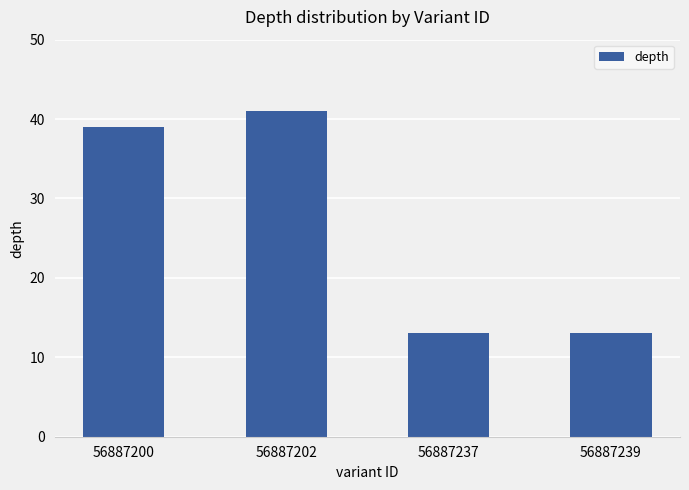

Is it true that the value at 56887237 is 13?

True